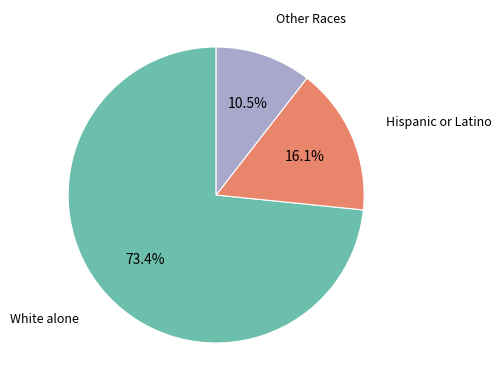

Is there a majority slice in this chart?

Yes